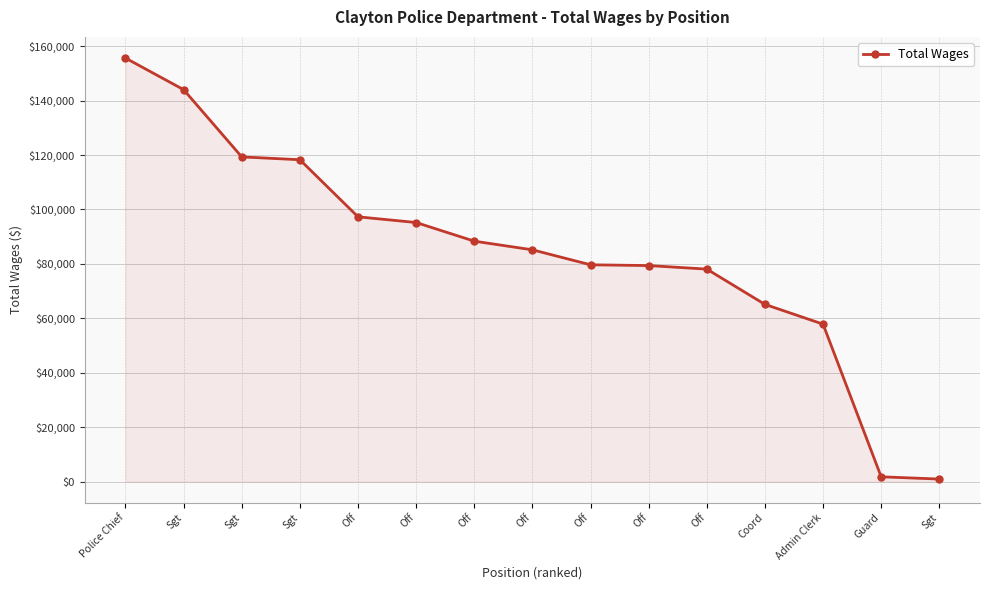

How many categories are shown in the chart?

15